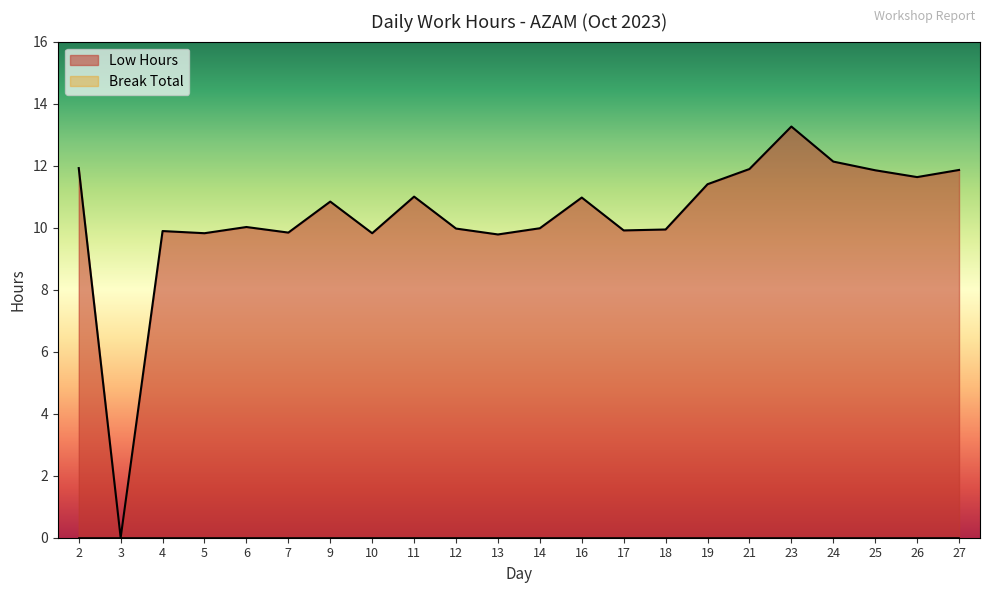

How many lines are shown in the chart?

2